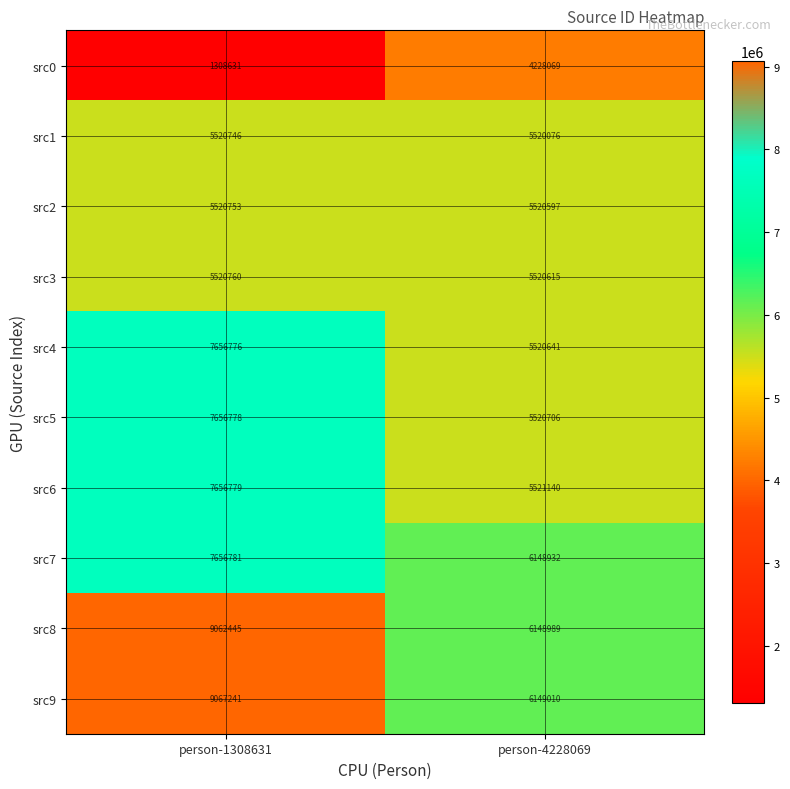

The src9 series shows 9067241 at person-1308631. True or false?

True